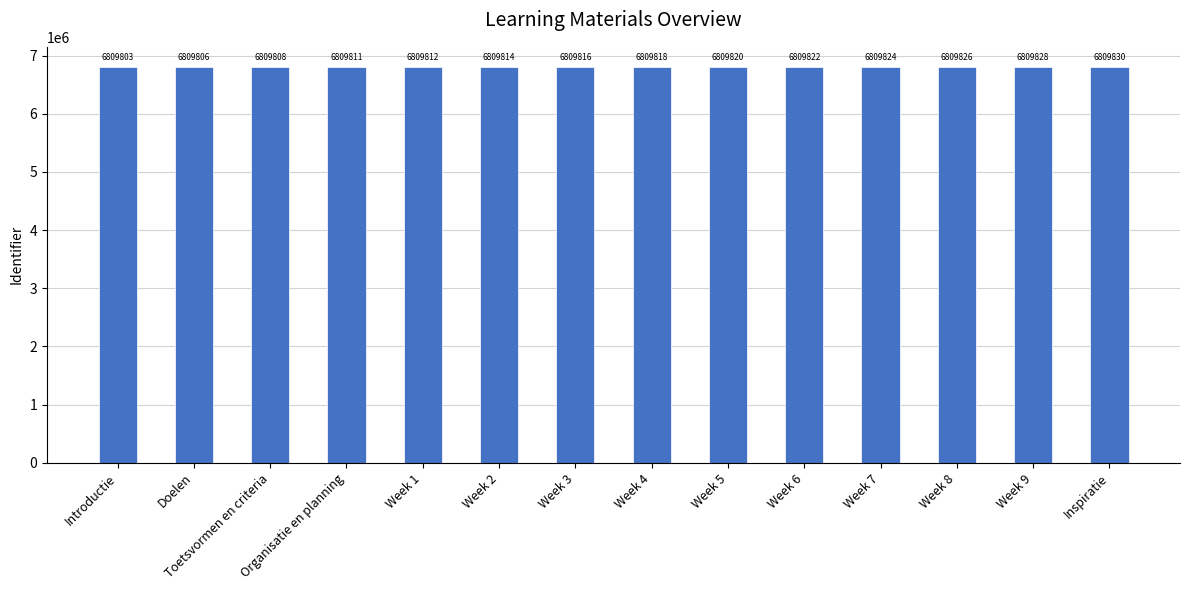

What is the sum of the values at Week 3 and Inspiratie?

13619646